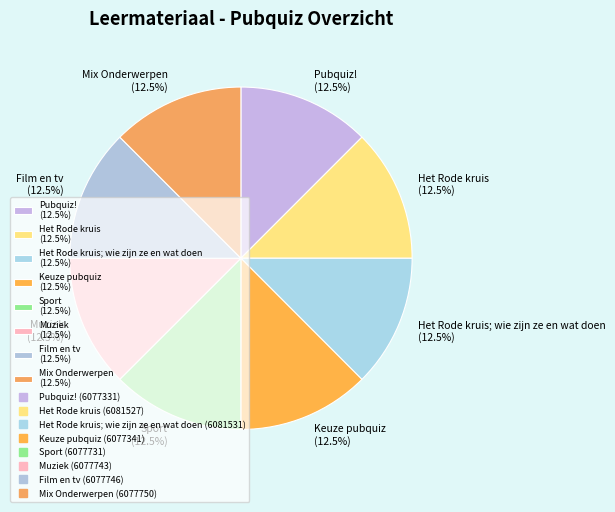

How much of the chart is everything except Film en tv (12.5%)?

87.5%